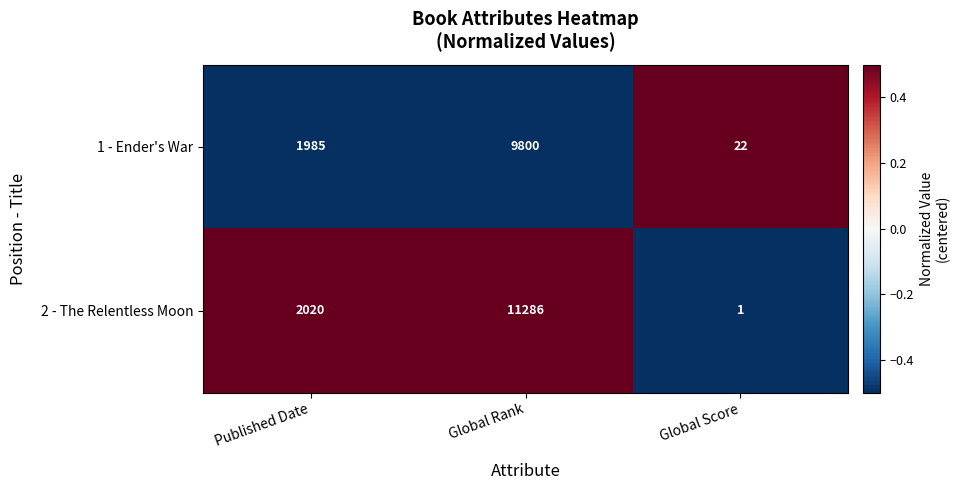

Reading left to right, transcribe all the data shown in this chart.

1 - Ender's War: Published Date=1985	Global Rank=9800	Global Score=22
2 - The Relentless Moon: Published Date=2020	Global Rank=11286	Global Score=1